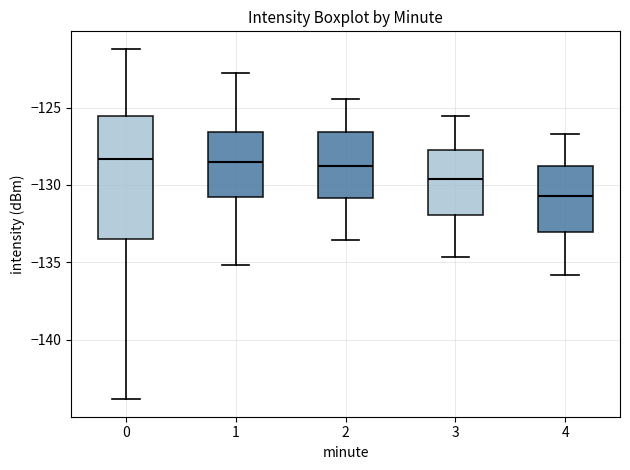

Reading left to right, transcribe this box plot: for each box, give where its median line is, the range the box spans, and where its two whiskers end, as read against the y-axis. The values are not printed on the chart, so give them approximately, as read against the axis.

0: median -128.5, box -133.5 to -125.5, whiskers -144.0 to -121.0
1: median -128.5, box -131.0 to -126.5, whiskers -135.0 to -122.5
2: median -129.0, box -131.0 to -126.5, whiskers -133.5 to -124.5
3: median -129.5, box -132.0 to -127.5, whiskers -134.5 to -125.5
4: median -130.5, box -133.0 to -129.0, whiskers -136.0 to -126.5